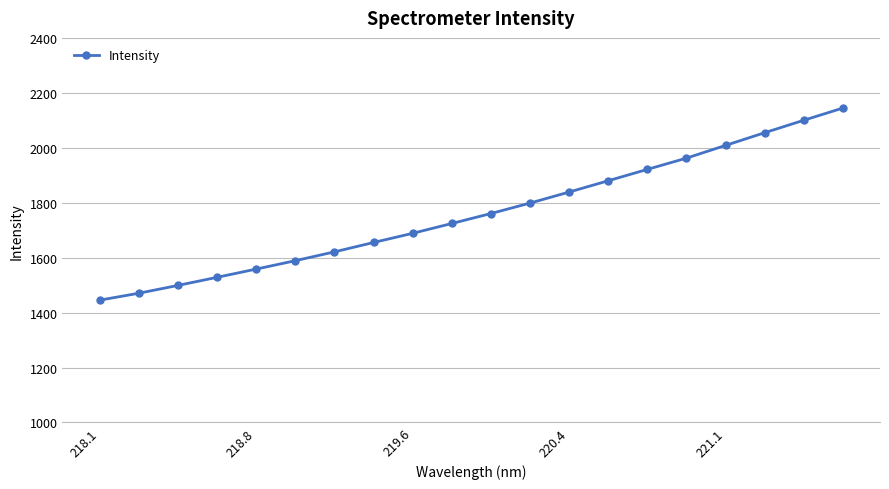

Reading left to right, list all the values displayed in this chart.

1445.2	1470.4	1498.8	1528.3	1558.3	1588.9	1621.0	1655.2	1688.6	1724.3	1760.6	1798.6	1838.8	1879.9	1921.3	1962.3	2008.6	2054.8	2100.1	2144.5